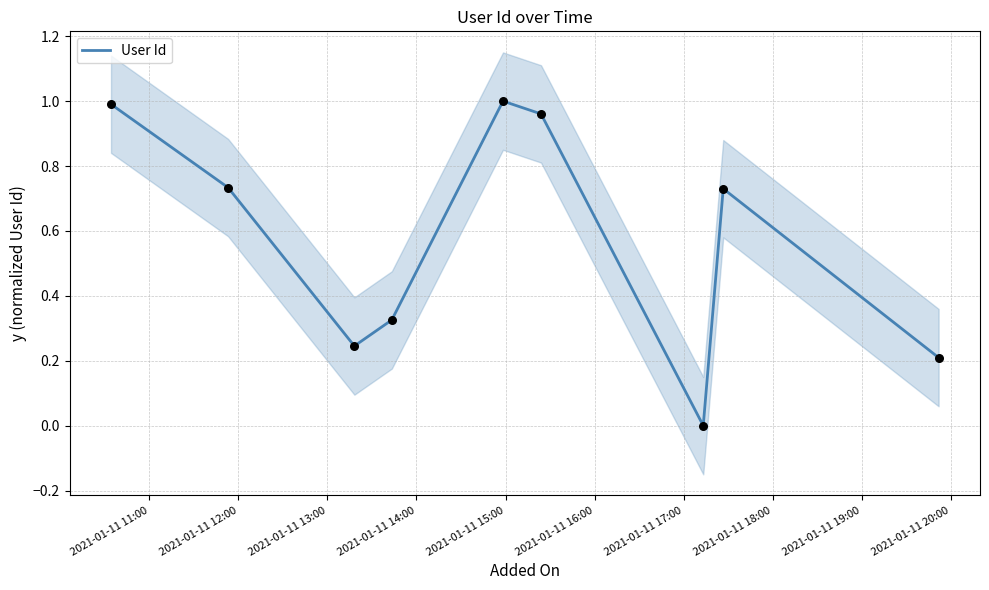

Between 2021-01-11 16:00 and 2021-01-11 15:00, which is larger?

2021-01-11 15:00